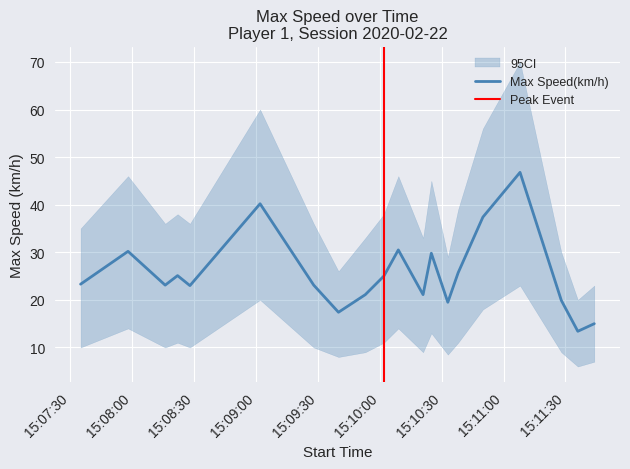

What is the spread (max minus min) of values at 2020-02-22 15:07:58?

32.0